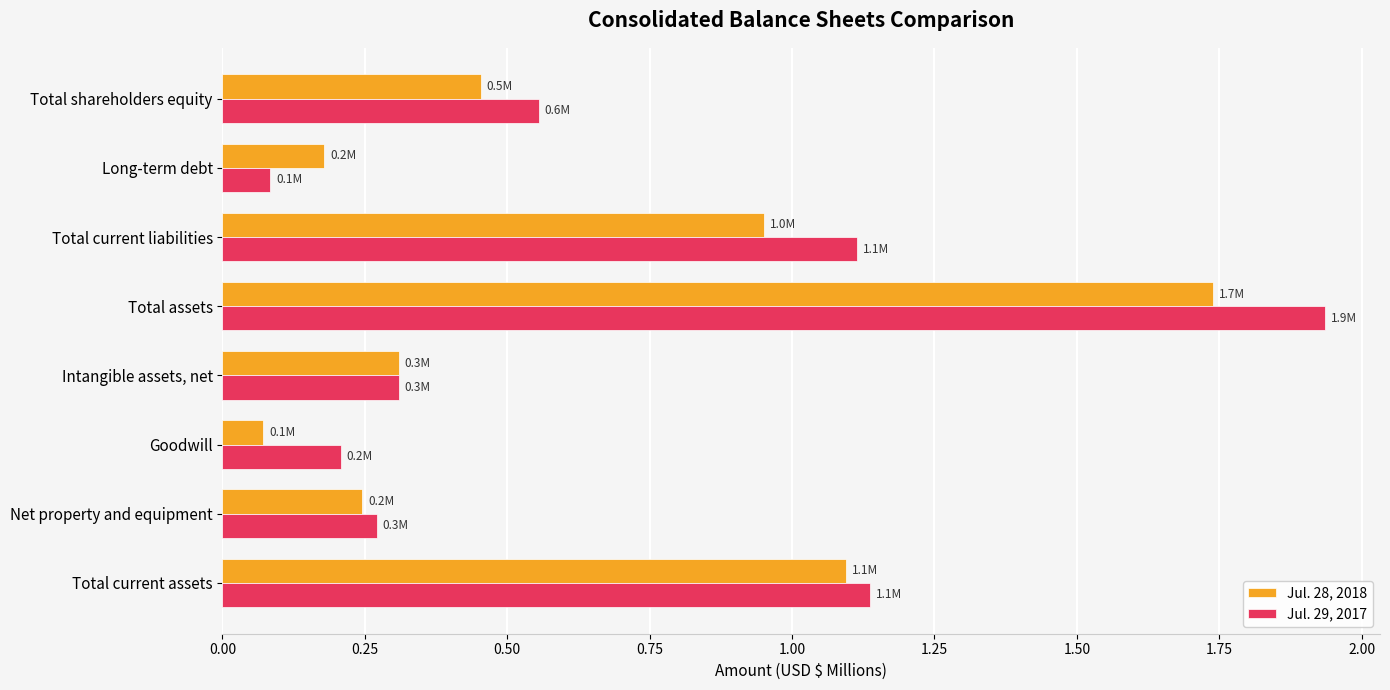

What is the difference between the Jul. 28, 2018 values at Net property and equipment and Total current liabilities?

0.7